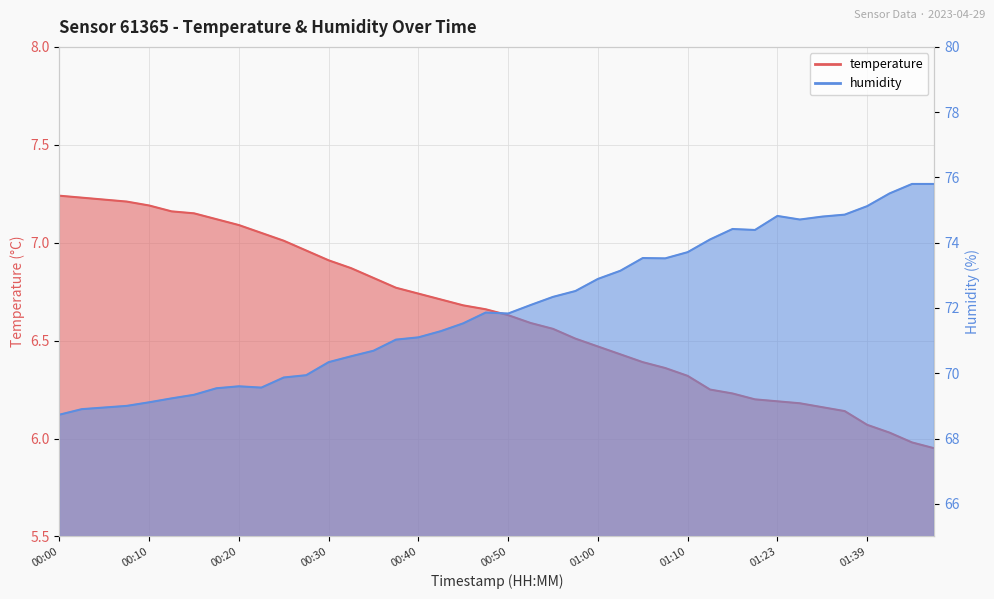

How many lines are shown in the chart?

2